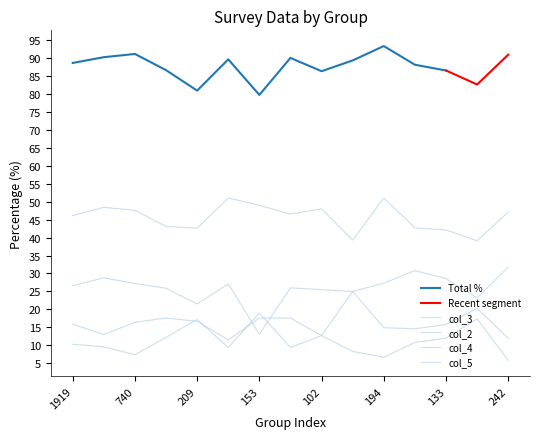

True or false: col_3 and col_2 cross at least once.

False